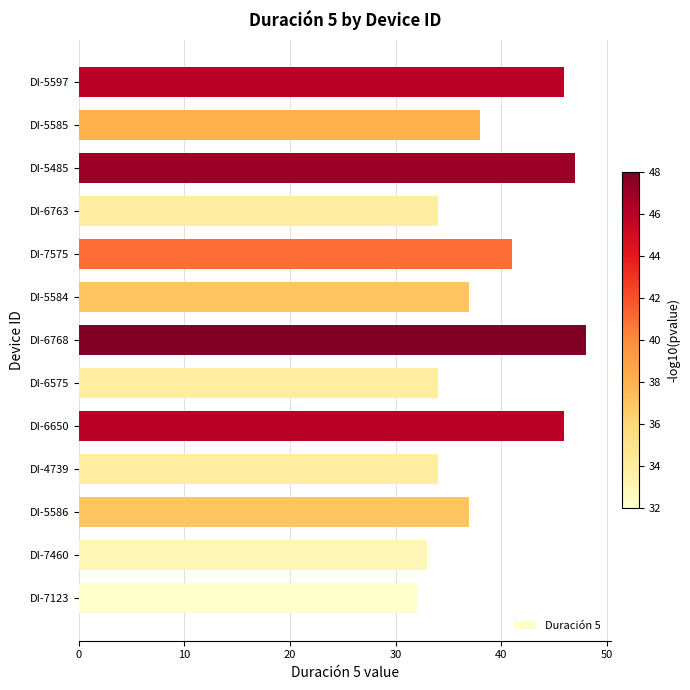

What is the change in value from DI-5586 to DI-6650?

+9